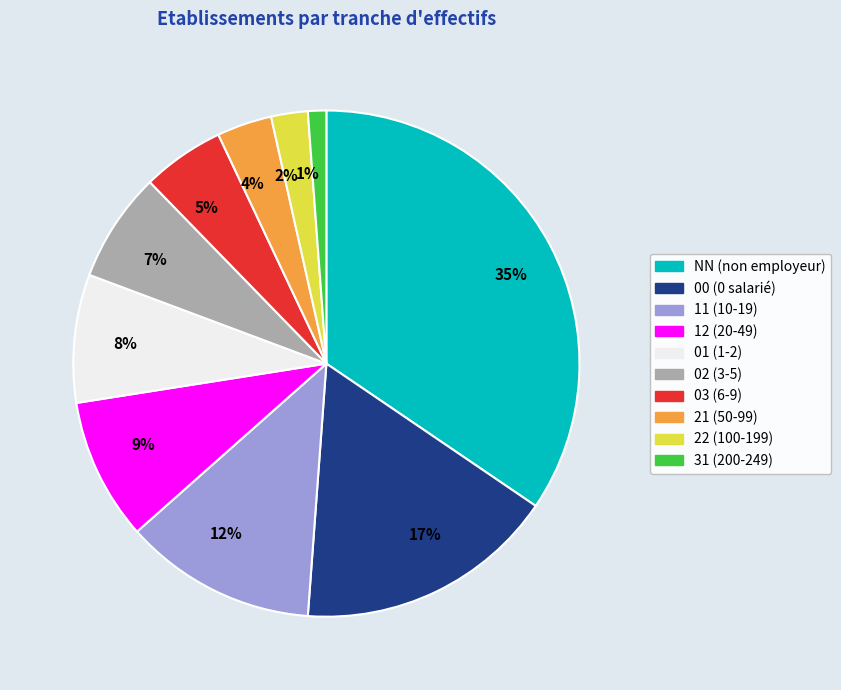

Which slice is the smallest?

1%